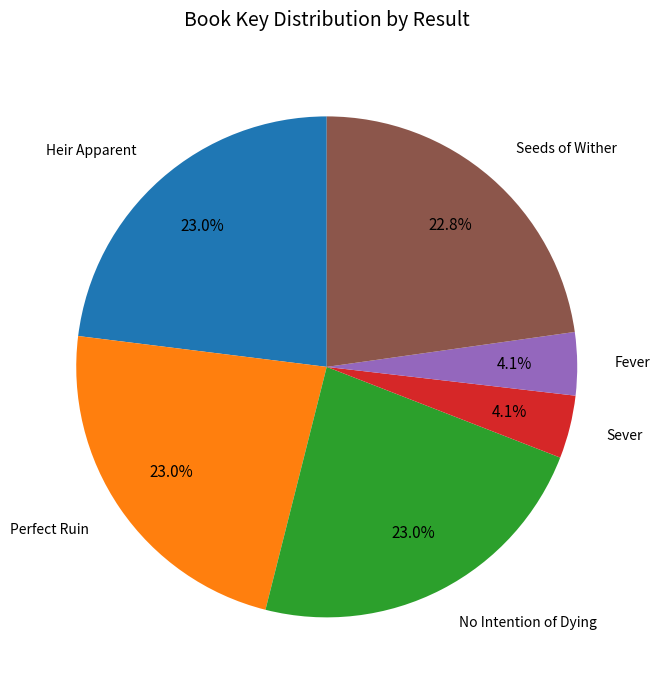

How many segments does this pie chart have?

6